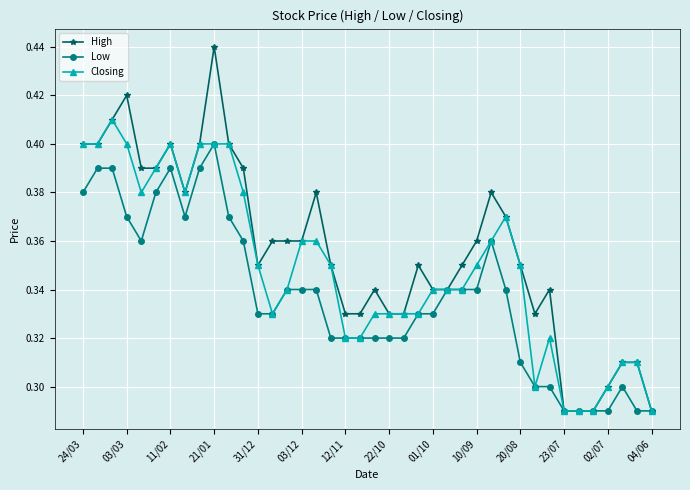

Which series has the widest spread of values?

High